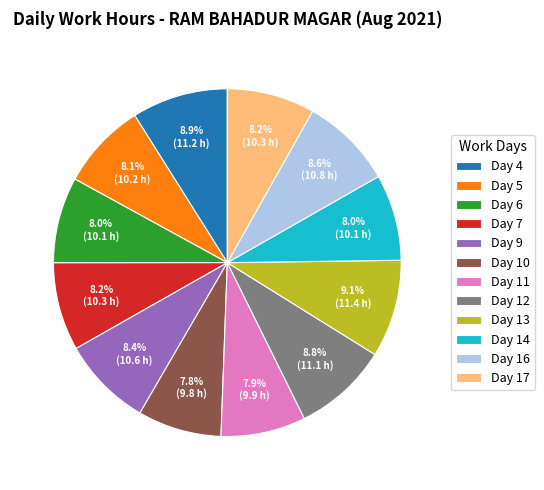

Does any single category account for the majority?

No